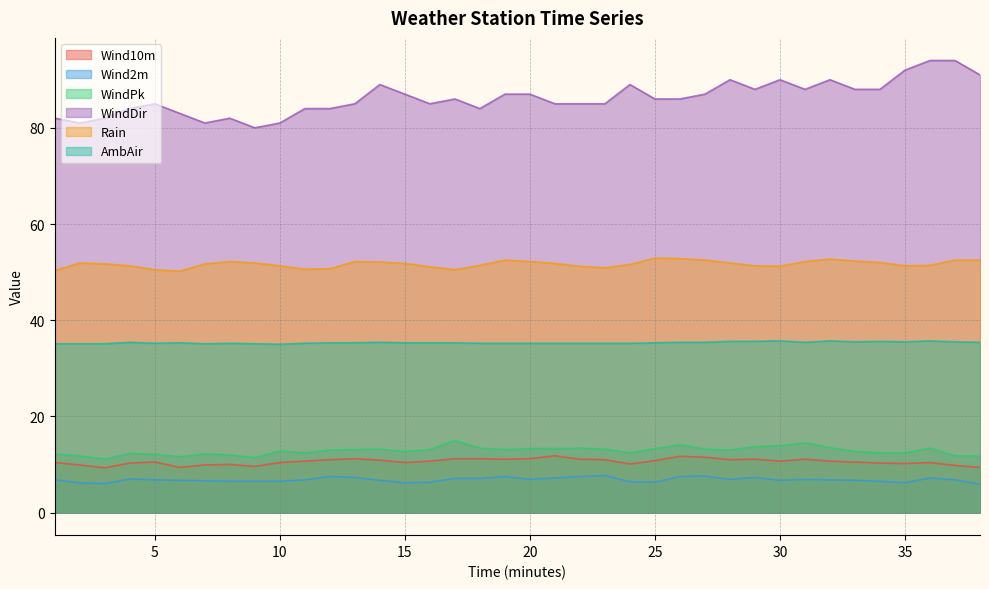

Which series has the largest total across all categories?

WindDir